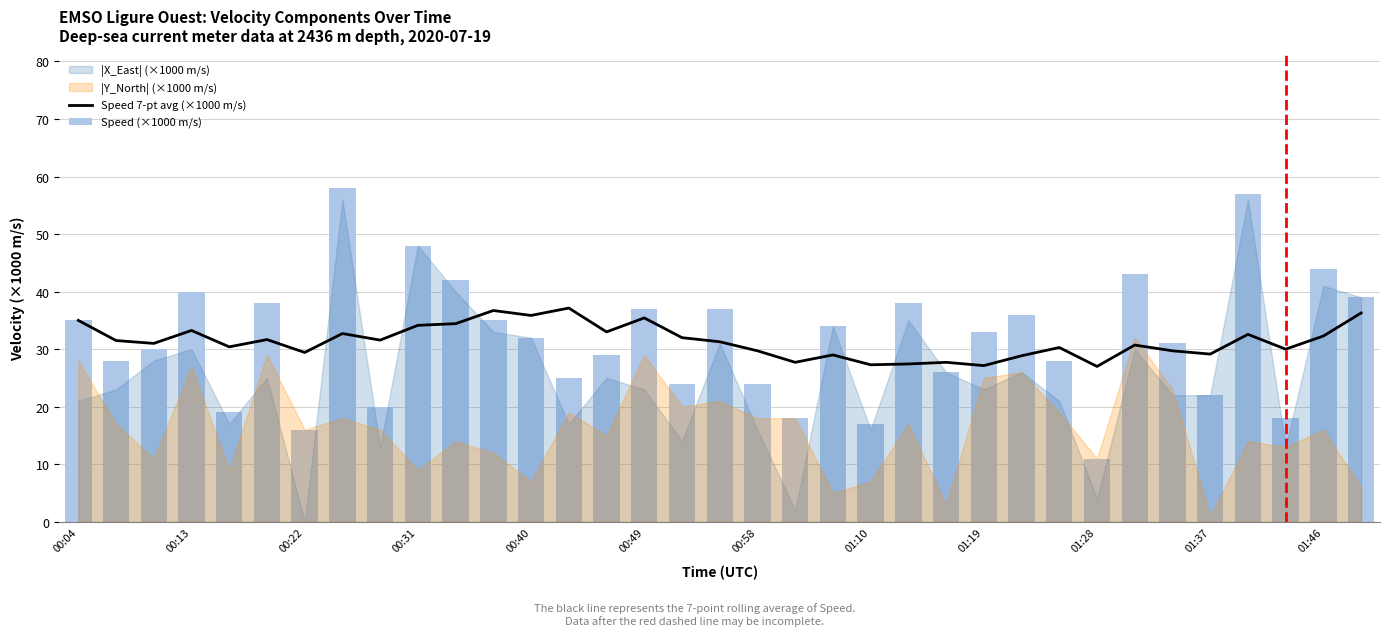

What is the lowest value of the Speed (×1000 m/s) series?

11.0